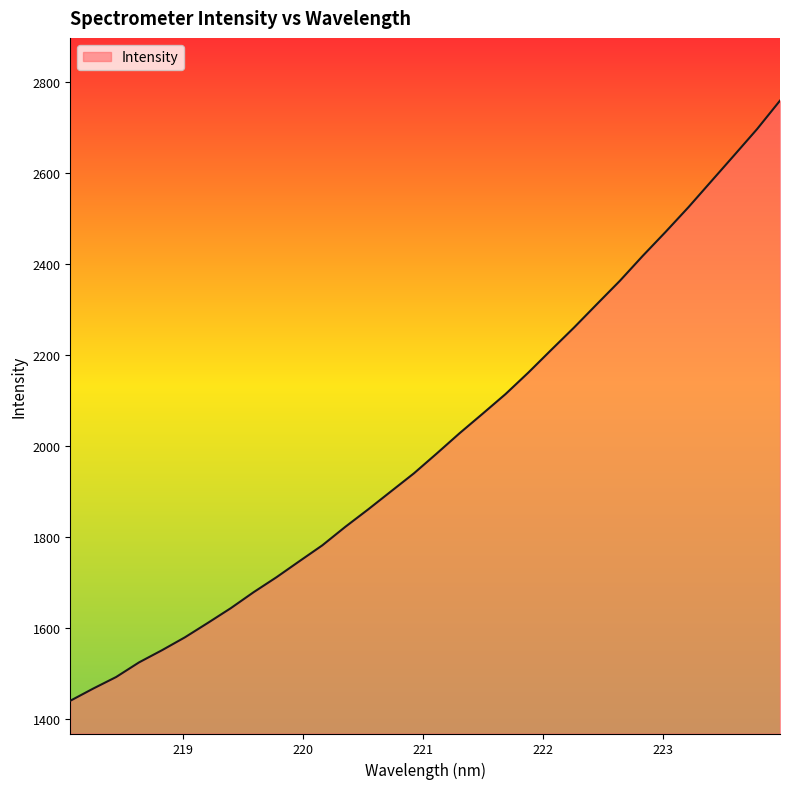

What is the maximum value shown in the chart?

2759.0